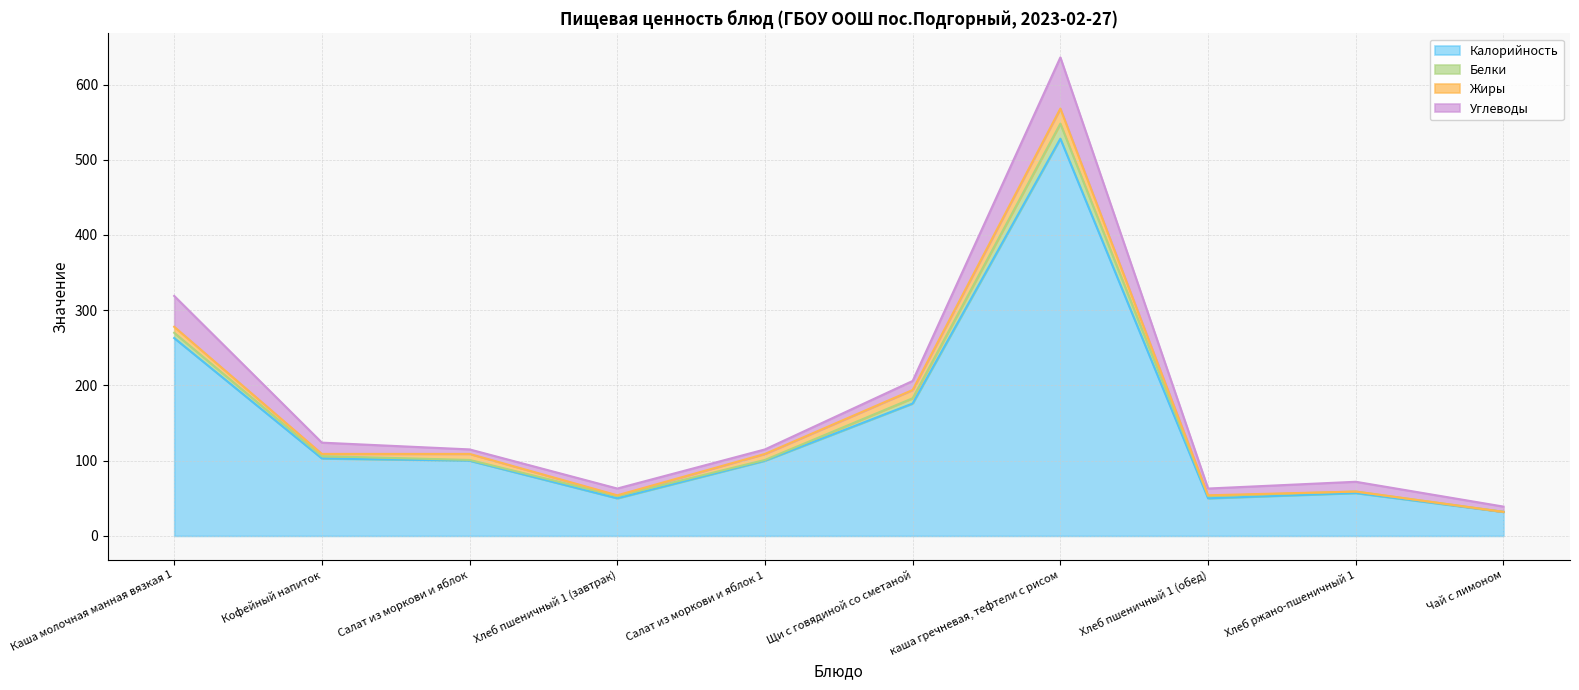

Which category has the lowest value in the Жиры series?

Хлеб ржано-пшеничный 1